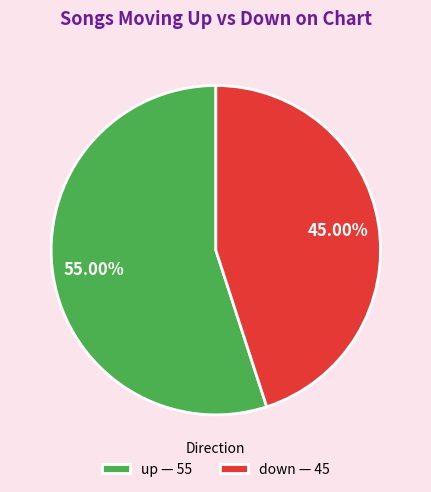

Is it true that down is 39% of the pie?

False